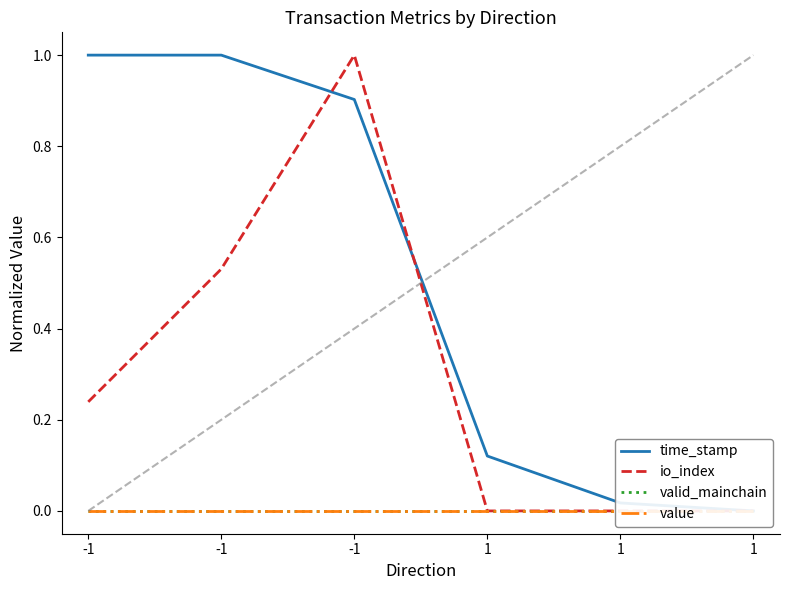

What is the greatest value displayed?

1.0